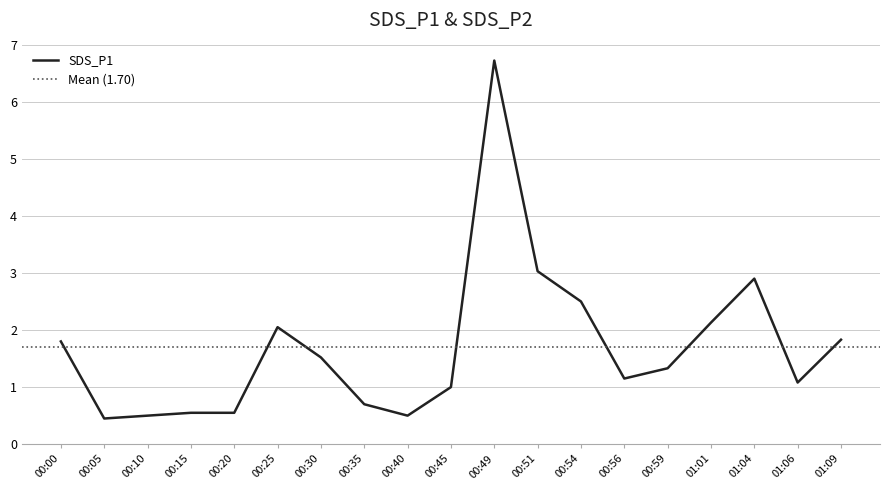

What is the maximum value for SDS_P1?

6.7